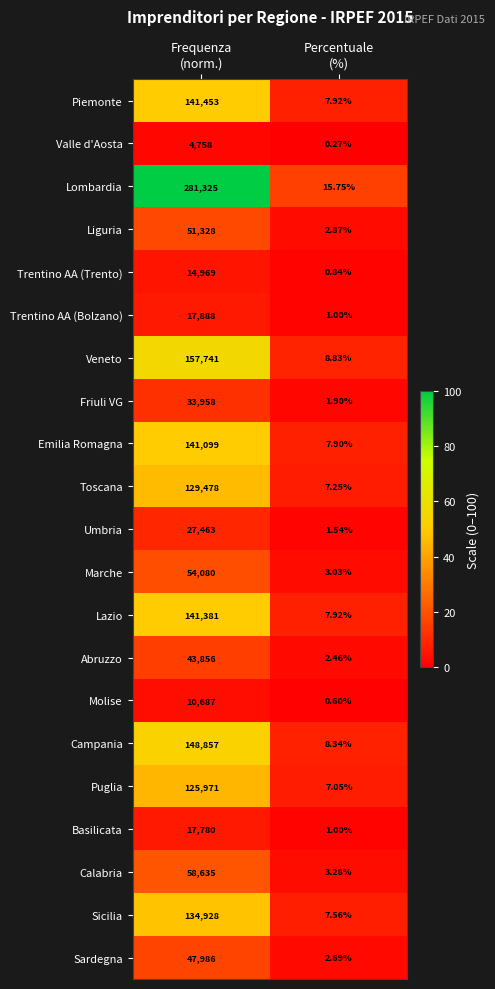

What is the spread (max minus min) of values at Frequenza
(norm.)?

276567.0